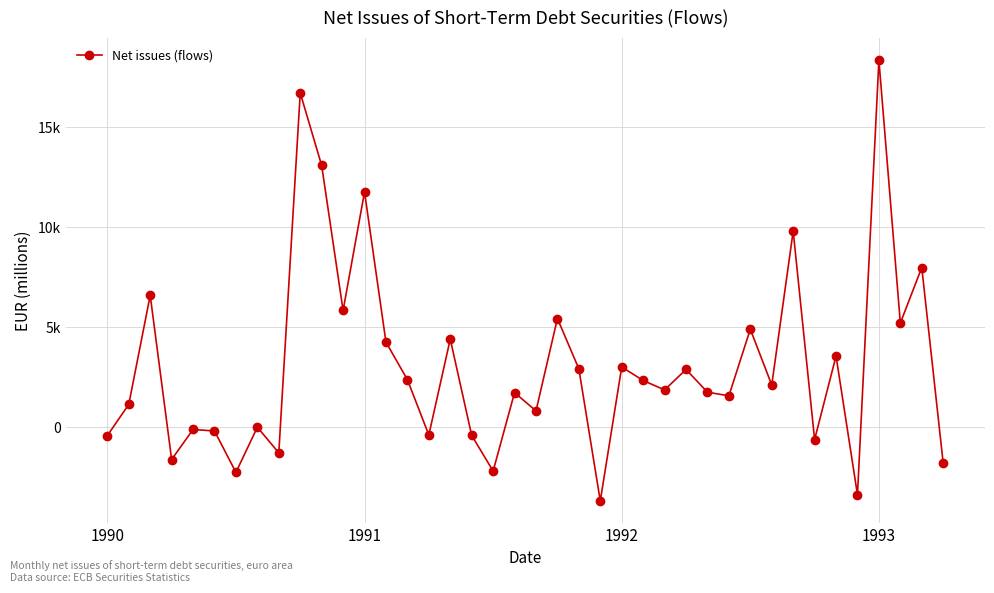

Does the chart have visible grid lines?

Yes